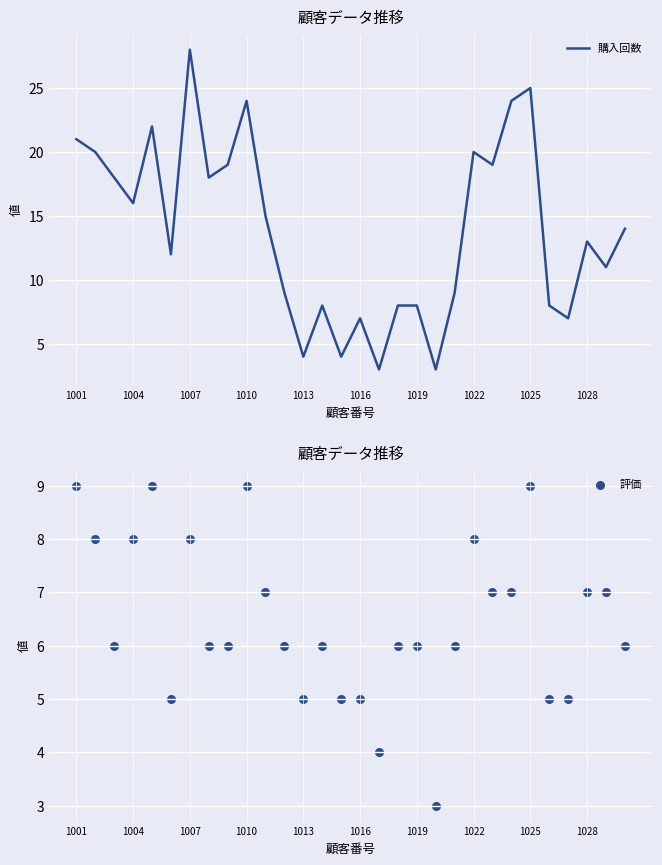

What is the total value across all series at 10?

22